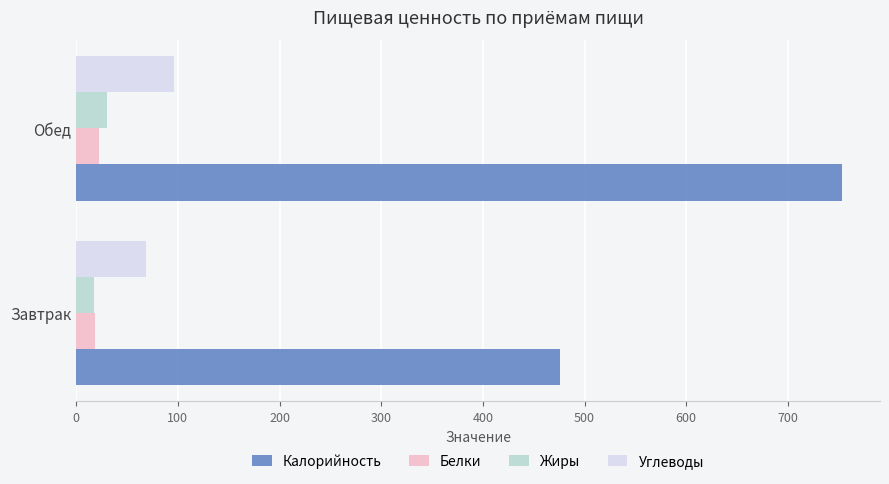

How many values in the Калорийность series are below 752?

1